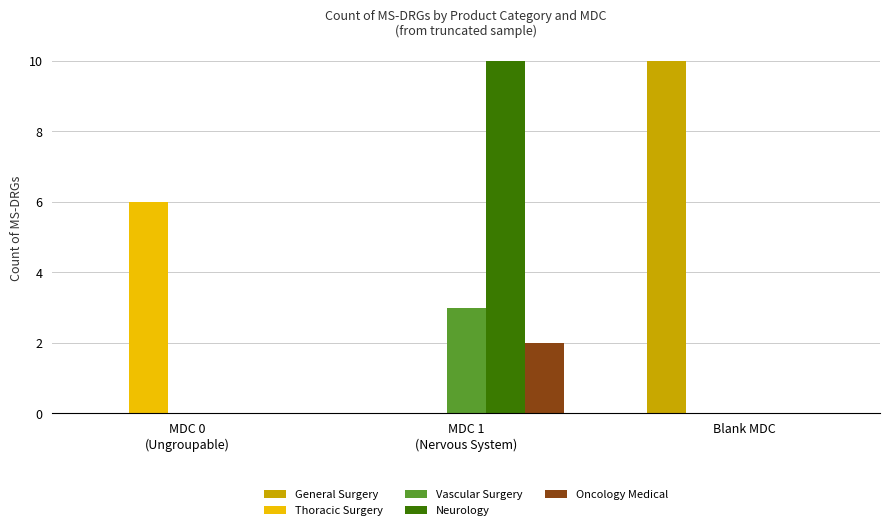

The value of Oncology Medical at Blank MDC is 1. True or false?

False